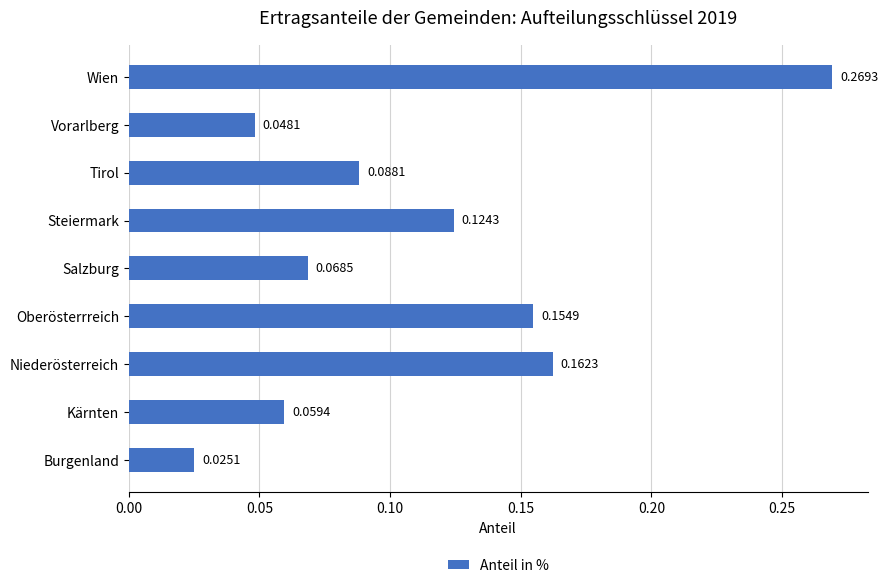

Which has a higher value, Tirol or Steiermark?

Steiermark